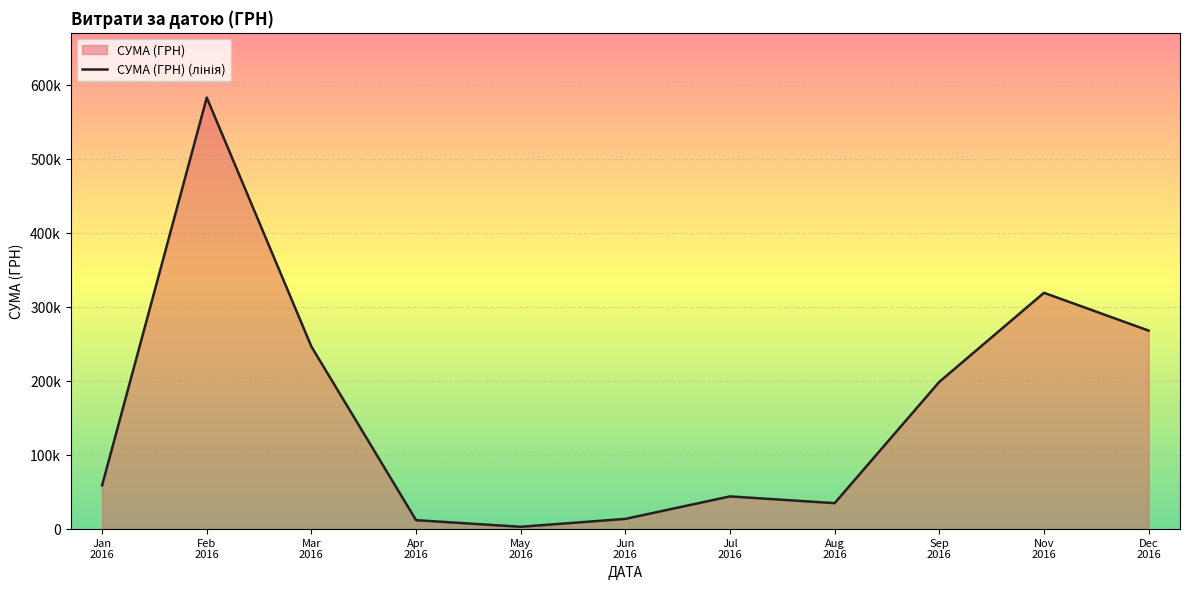

What is the ratio of the value at Jul
2016 to the value at Sep
2016?

0.2